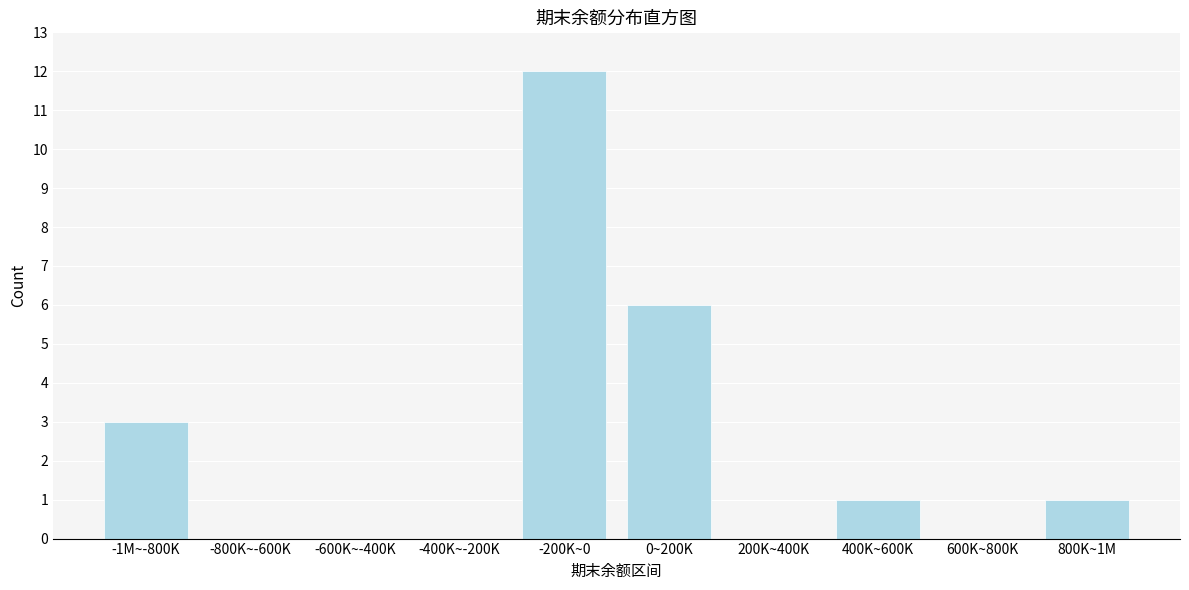

Reading right to left, transcribe all the data shown in this chart.

800K~1M=1	600K~800K=0	400K~600K=1	200K~400K=0	0~200K=6	-200K~0=12	-400K~-200K=0	-600K~-400K=0	-800K~-600K=0	-1M~-800K=3